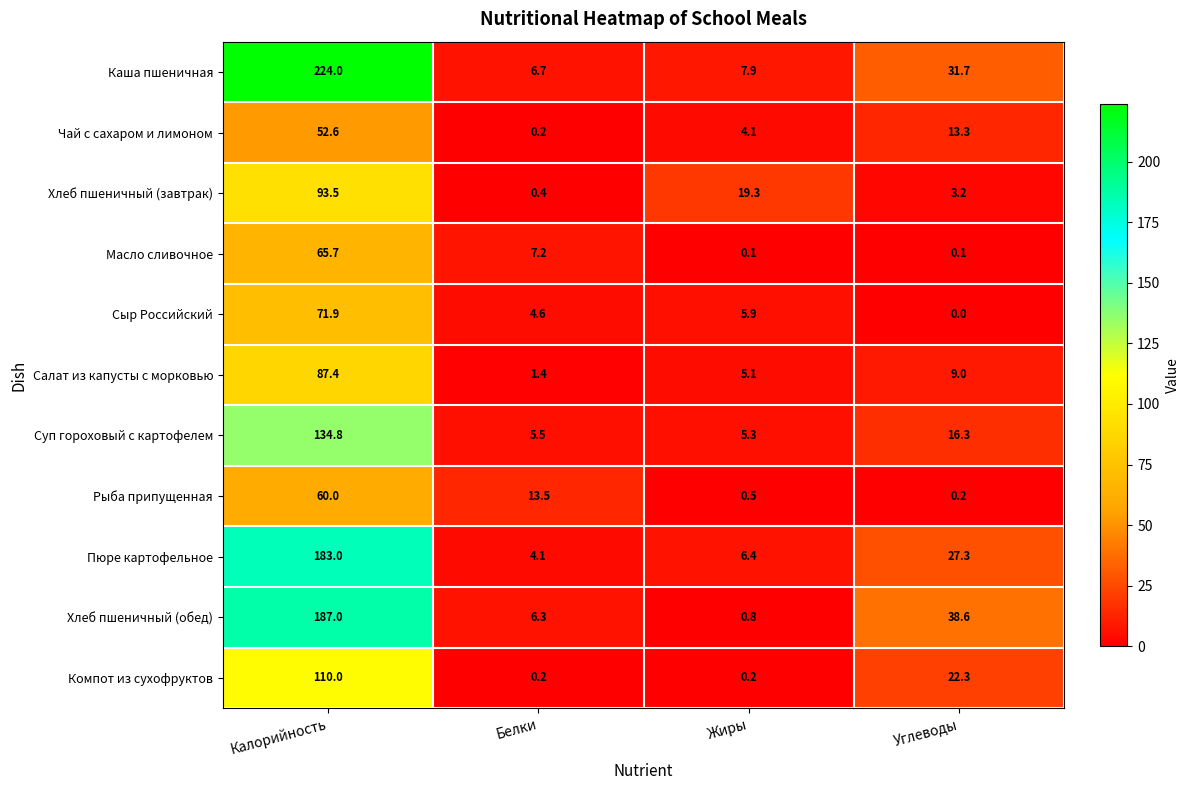

At which category is the sum across all series the highest?

Калорийность